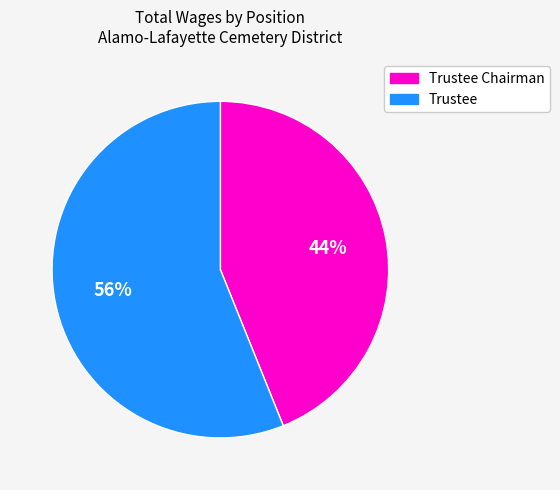

To the nearest percent, what portion does Trustee represent?

56%